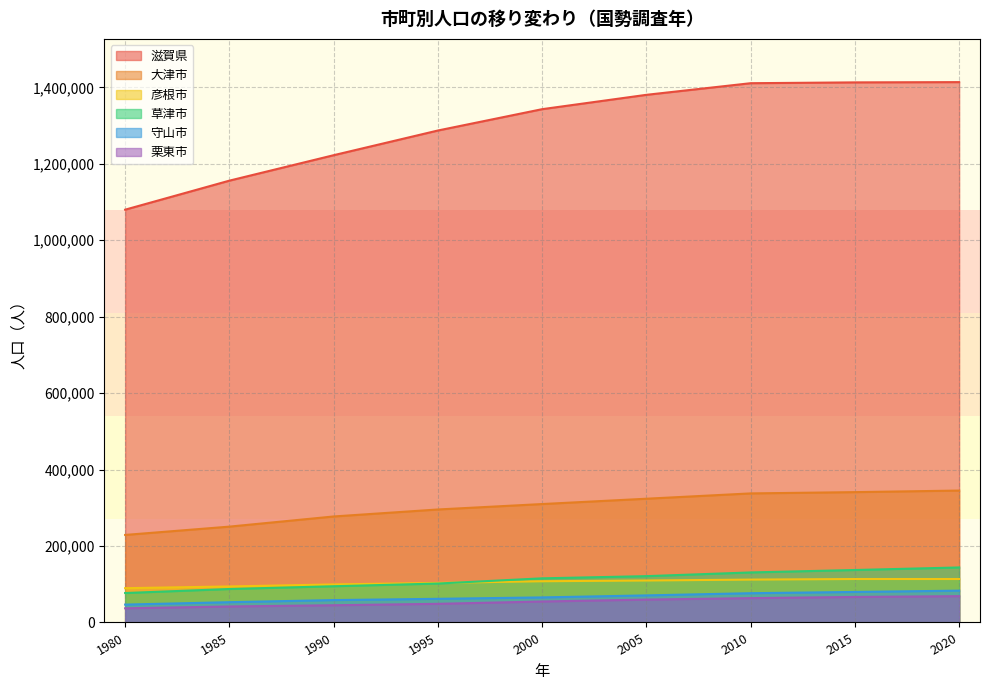

How many values in the 草津市 series are below 115455?

4